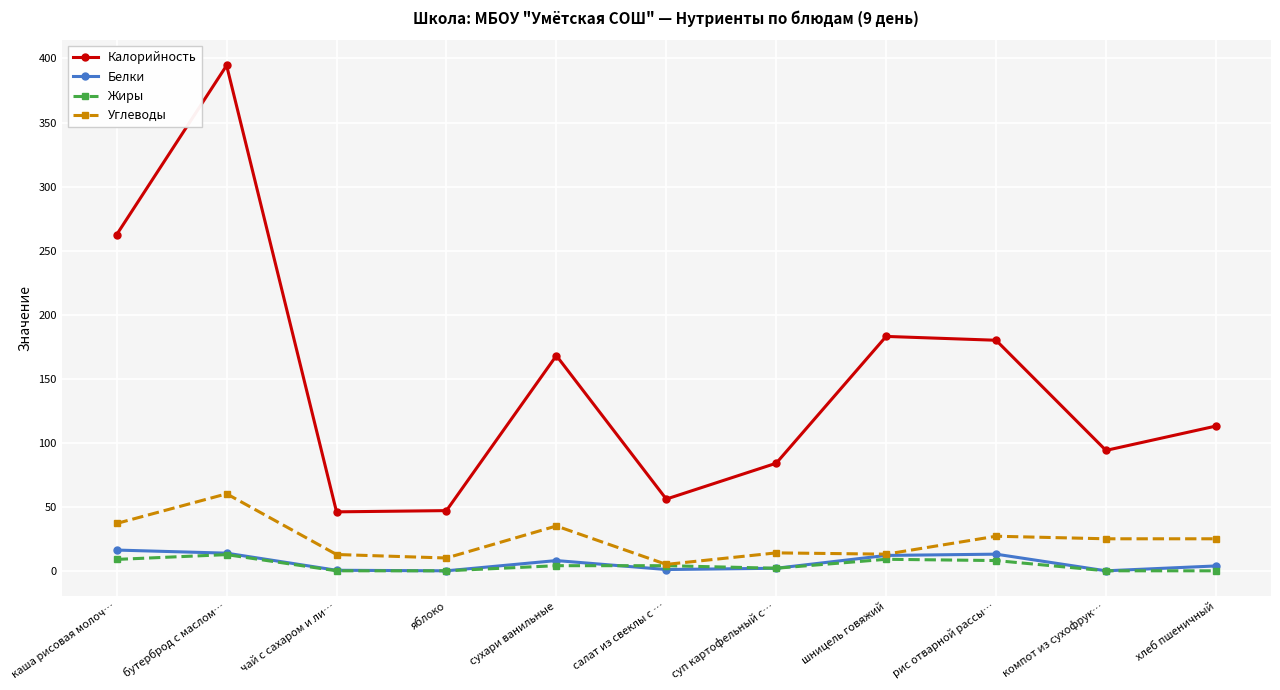

True or false: Углеводы and Калорийность cross at least once.

False